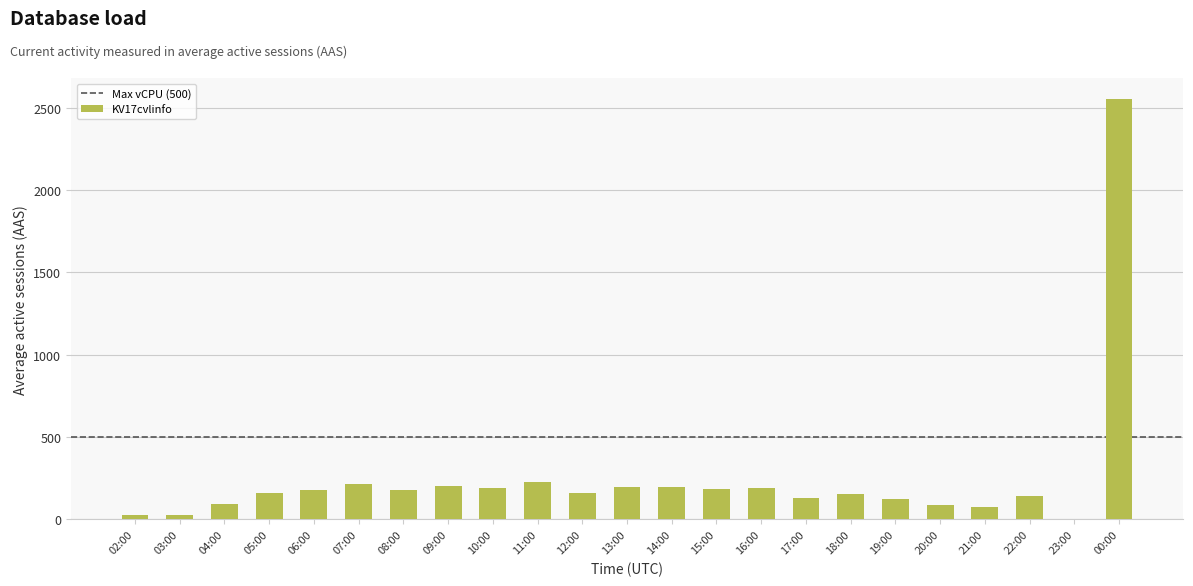

The value at 07:00 is 213. True or false?

True